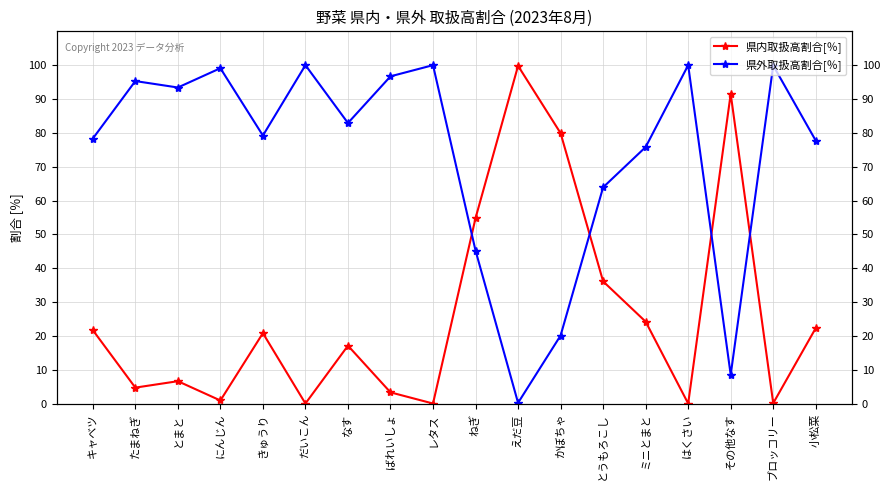

True or false: 県内取扱高割合[％] and 県外取扱高割合[％] intersect in this chart.

True